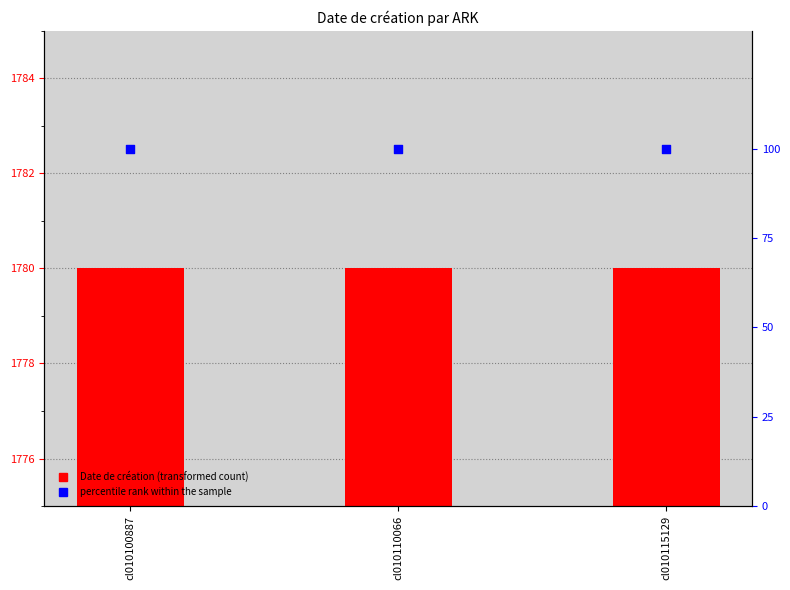

What are all the series names shown in the legend?

Date de création, percentile rank within the sample